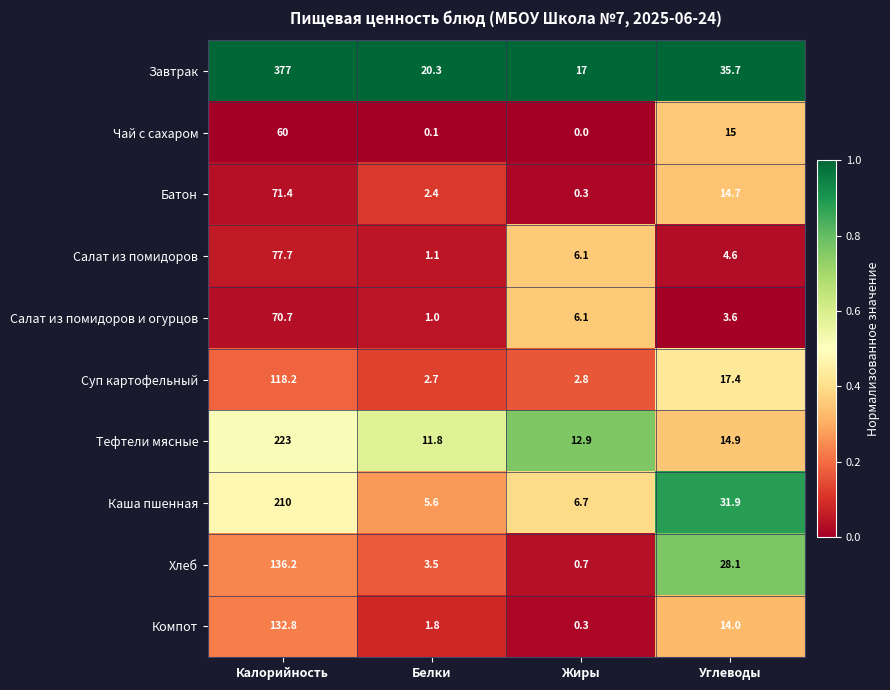

Which series has the widest spread of values?

Завтрак